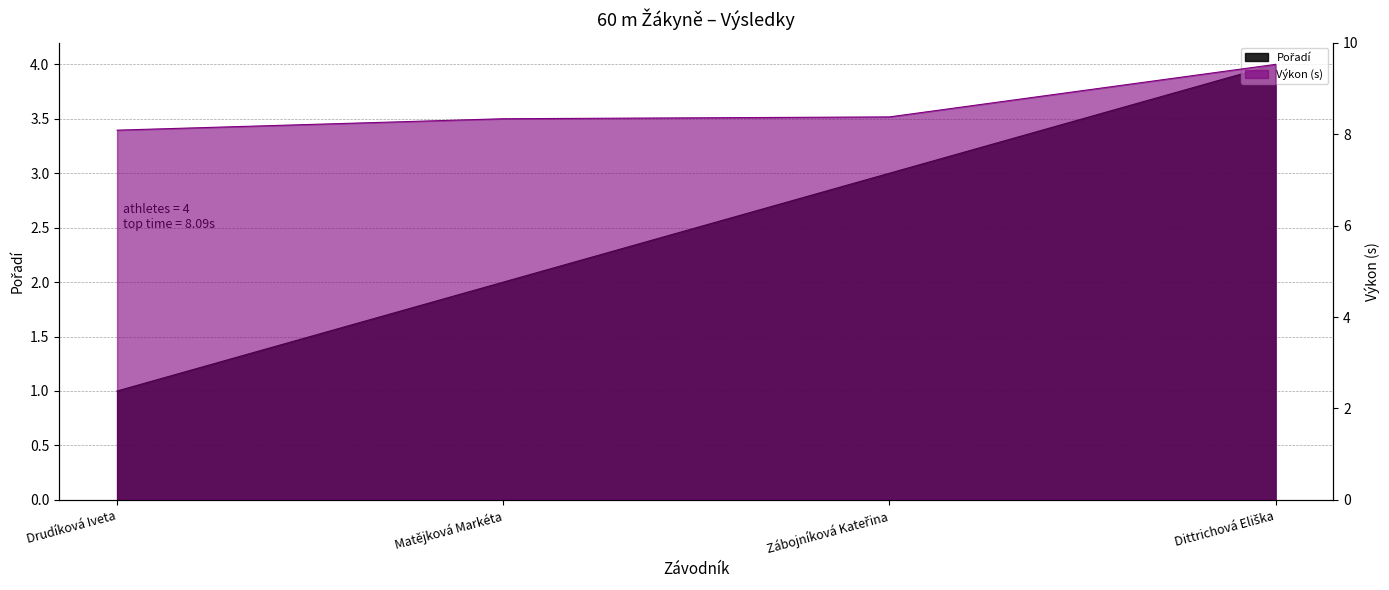

What are all the series names shown in the legend?

Pořadí, Výkon